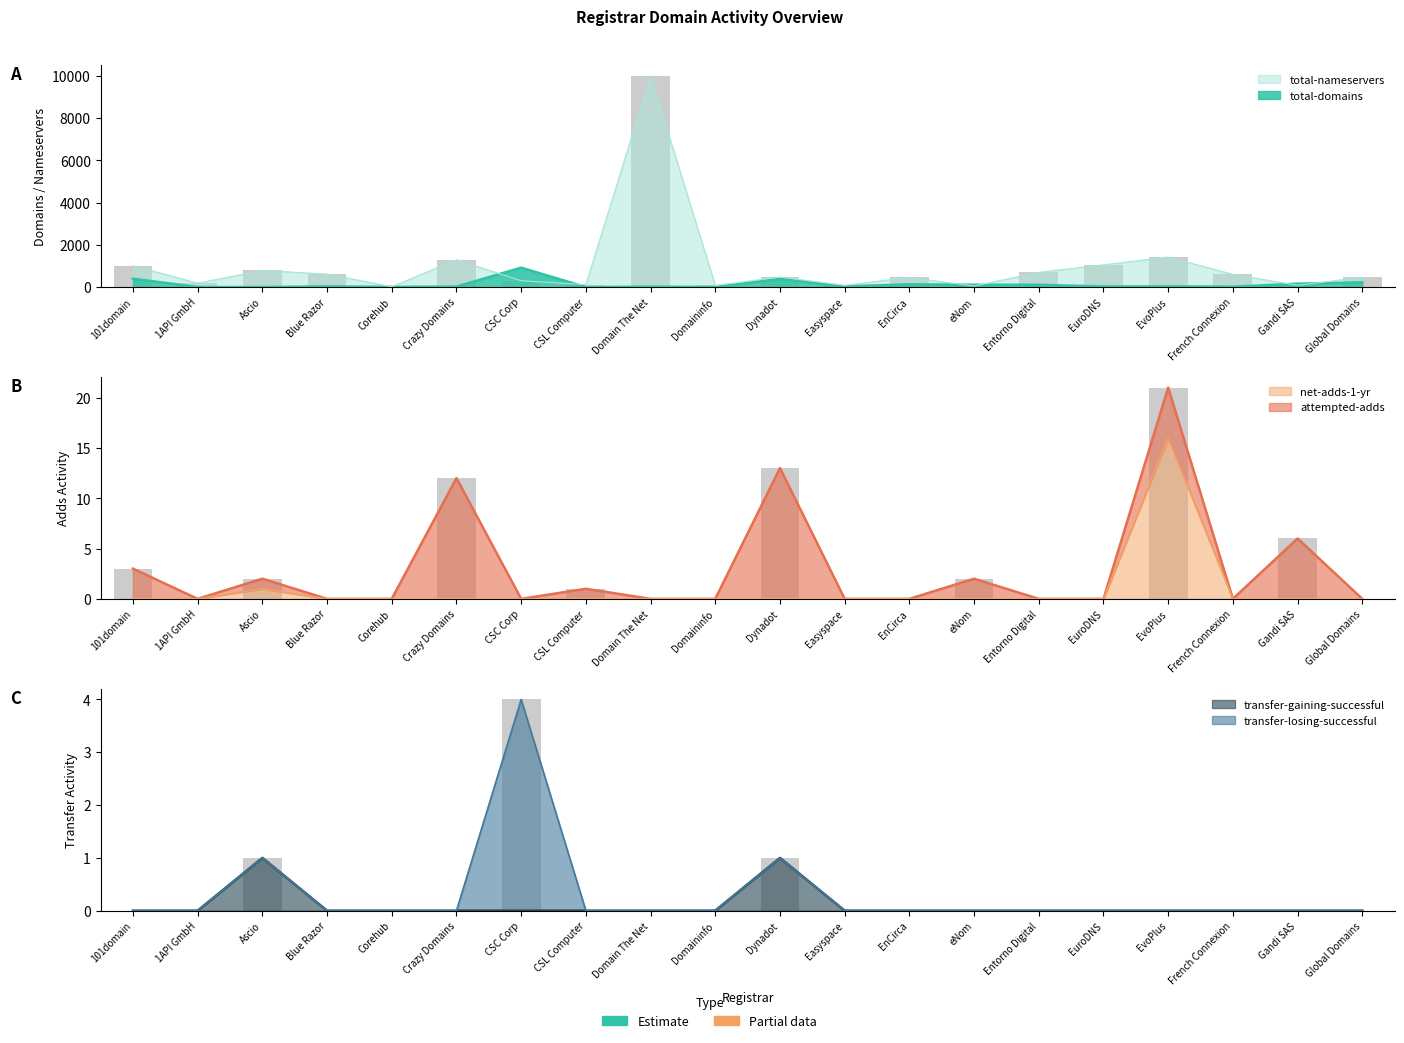

What is the spread (max minus min) of values at Entorno Digital?

696